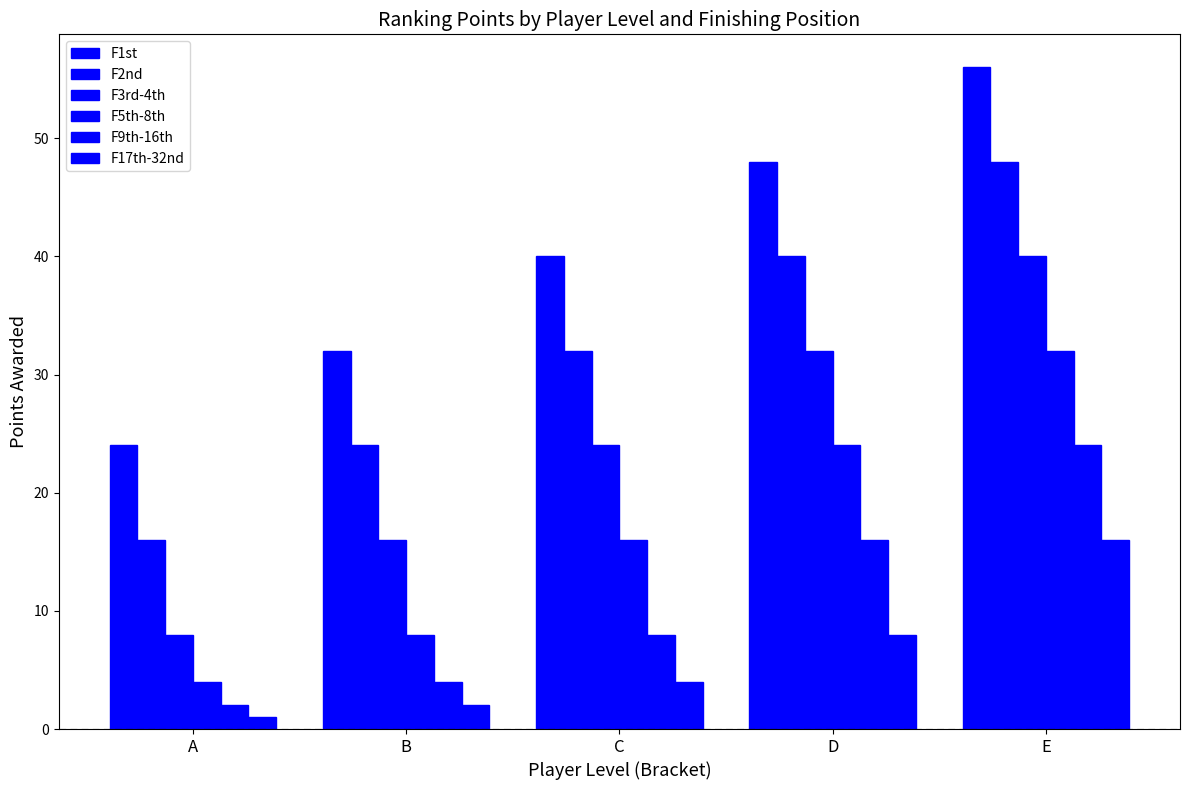

Between C and E, which series saw the biggest shift?

F1st